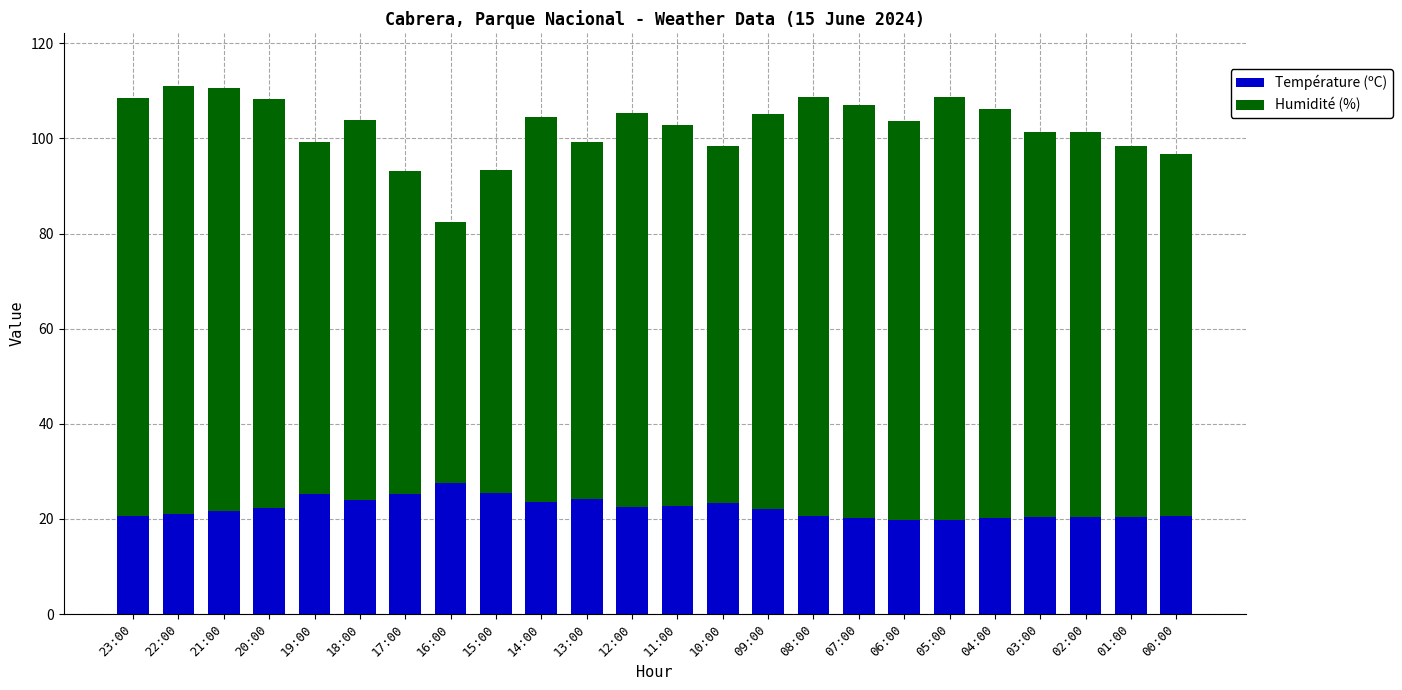

Is it true that Température (ºC) equals 35.6 at 04:00?

False